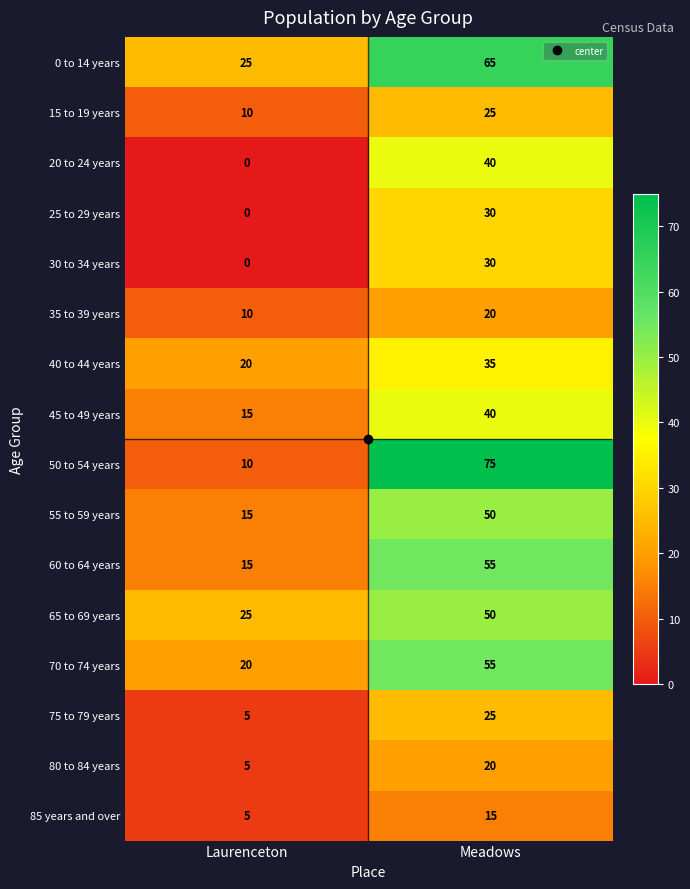

Is the value of 40 to 44 years at Meadows greater than the value of 75 to 79 years at Meadows?

Yes